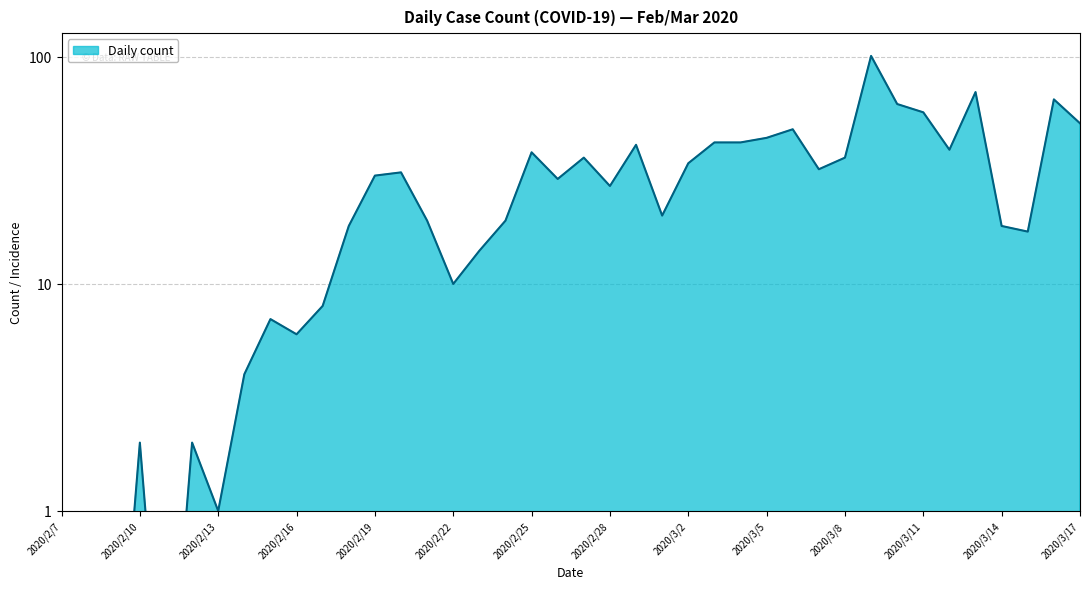

What is the average value?

28